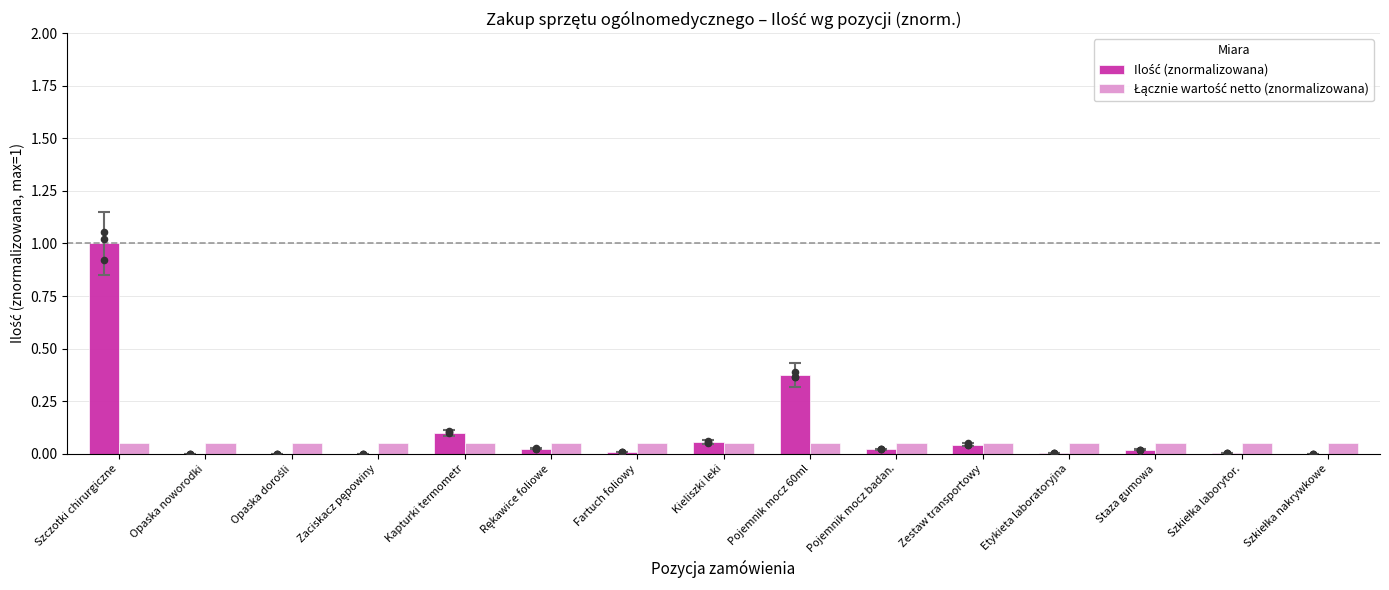

Which series has the largest Y range (max minus min)?

Ilość (znormalizowana)